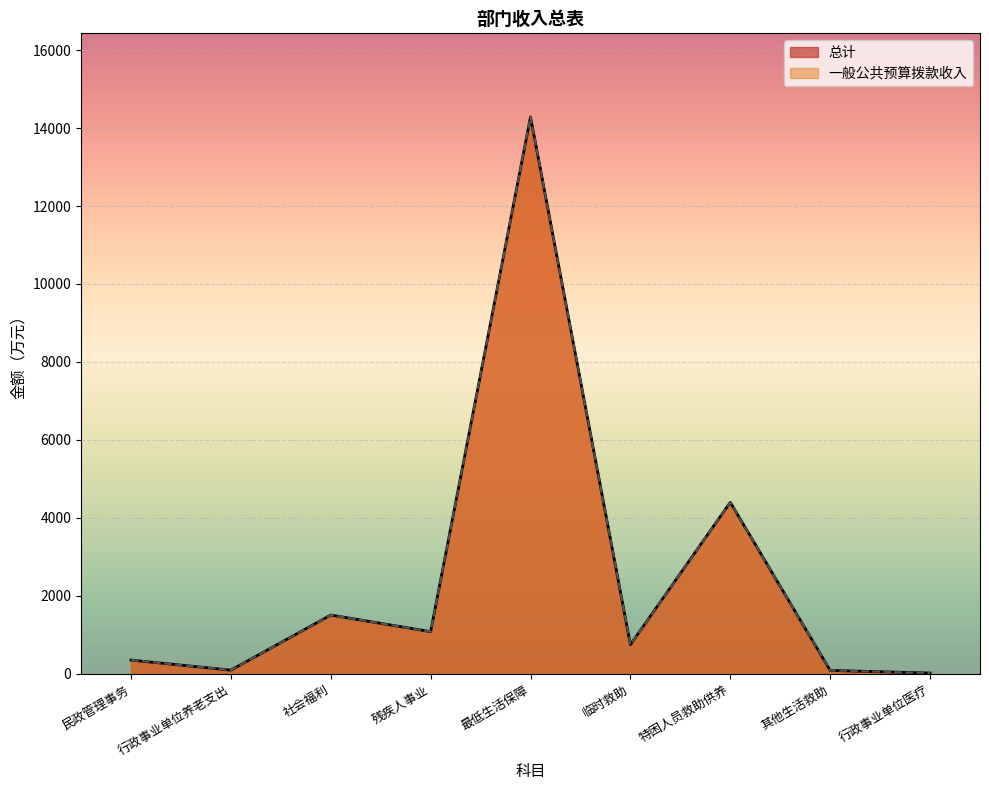

True or false: 一般公共预算拨款收入 and 总计 cross at least once.

False